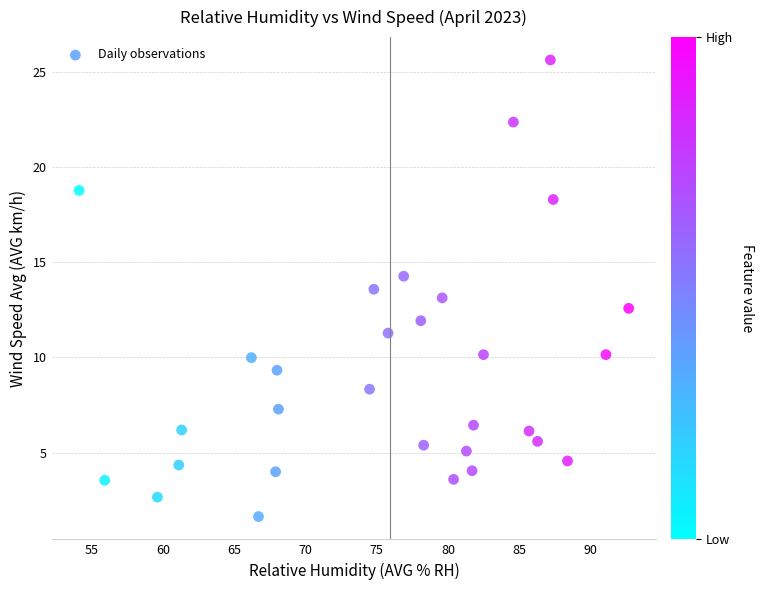

What is the range of X values (max minus min)?

38.6